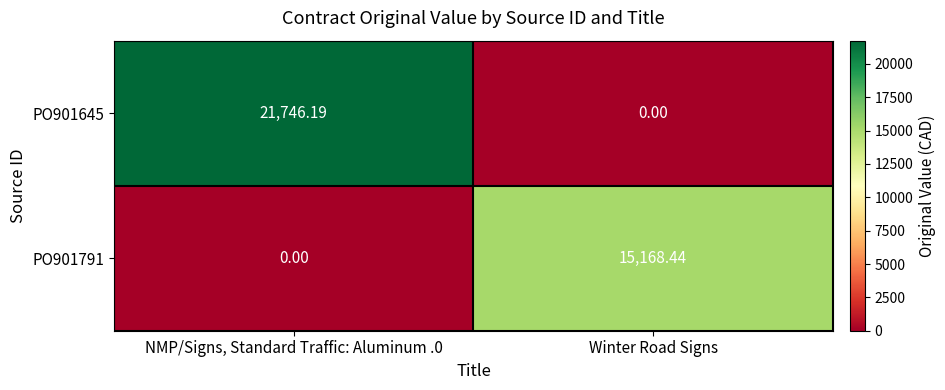

At which label is PO901645 closest to 10873?

Winter Road Signs